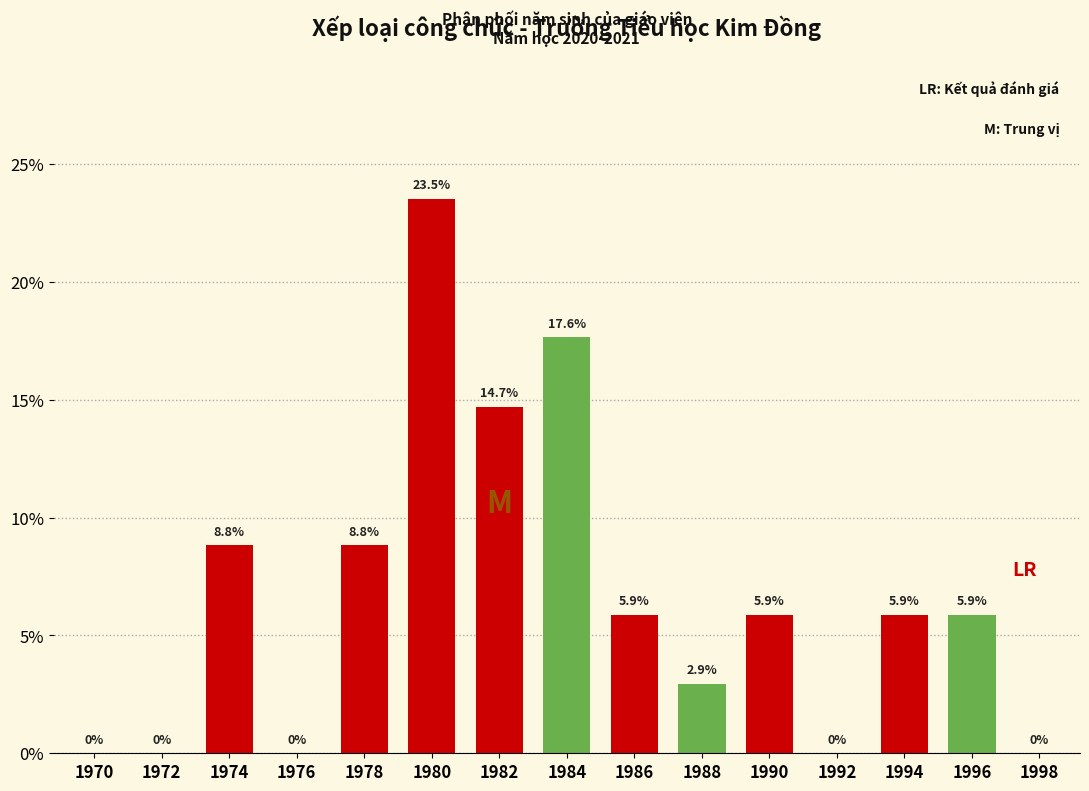

Reading left to right, list all the values displayed in this chart.

1970=0.0	1972=0.0	1974=8.8	1976=0.0	1978=8.8	1980=23.5	1982=14.7	1984=17.6	1986=5.9	1988=2.9	1990=5.9	1992=0.0	1994=5.9	1996=5.9	1998=0.0